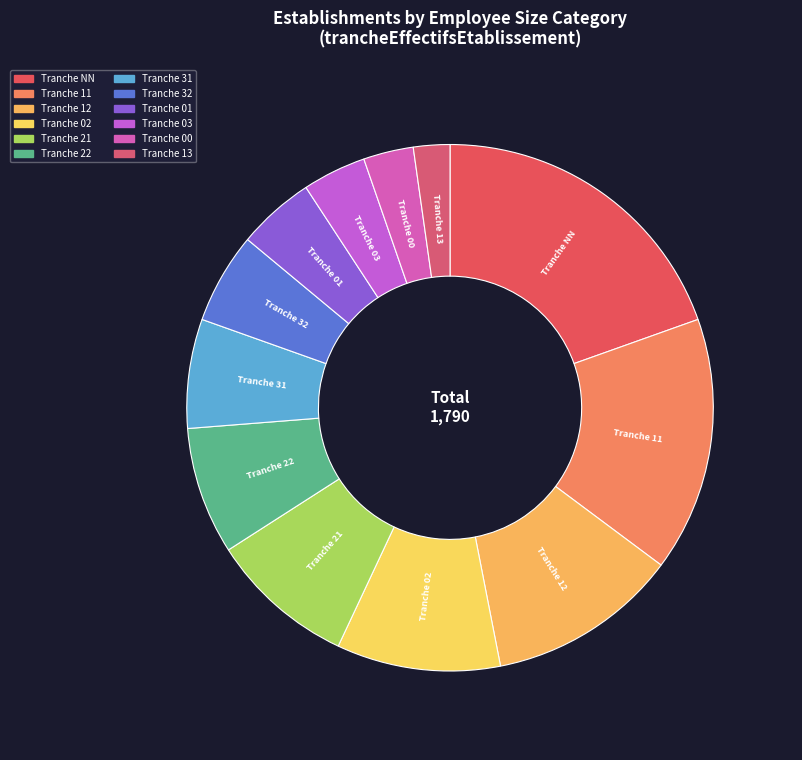

How many slices are in this pie chart?

12